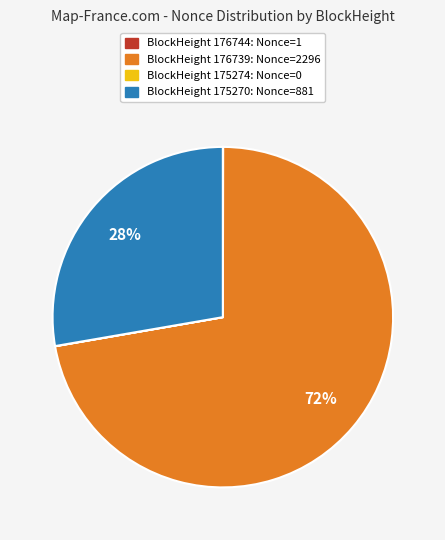

Is there a majority slice in this chart?

Yes